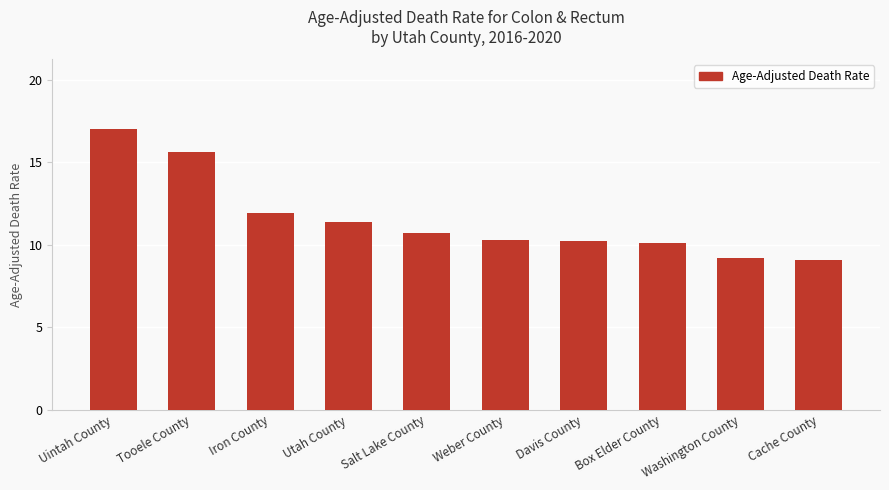

What is the difference between the maximum and minimum values?

7.9